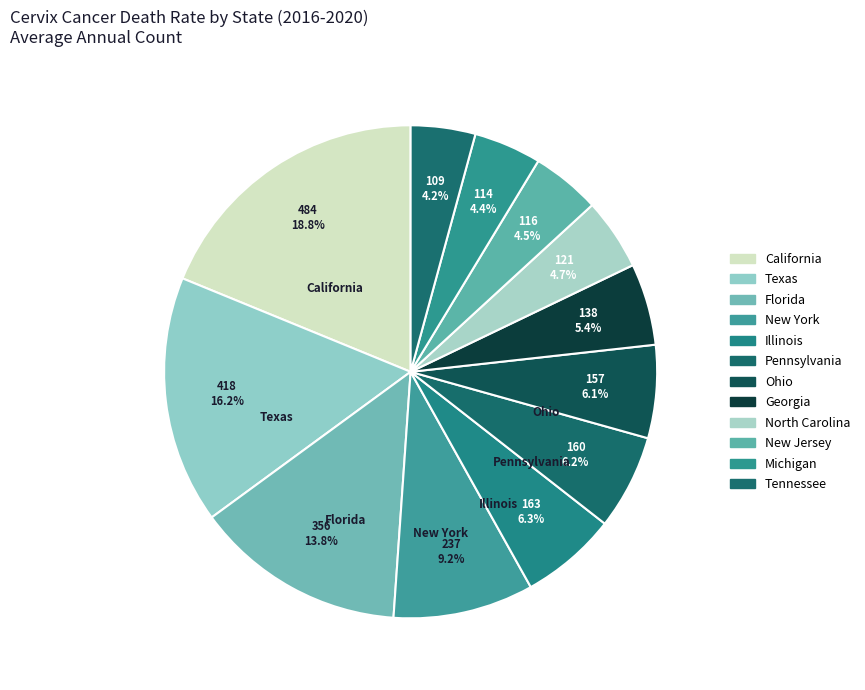

To the nearest percent, what is the difference between the largest and smallest slice percentages?

15%